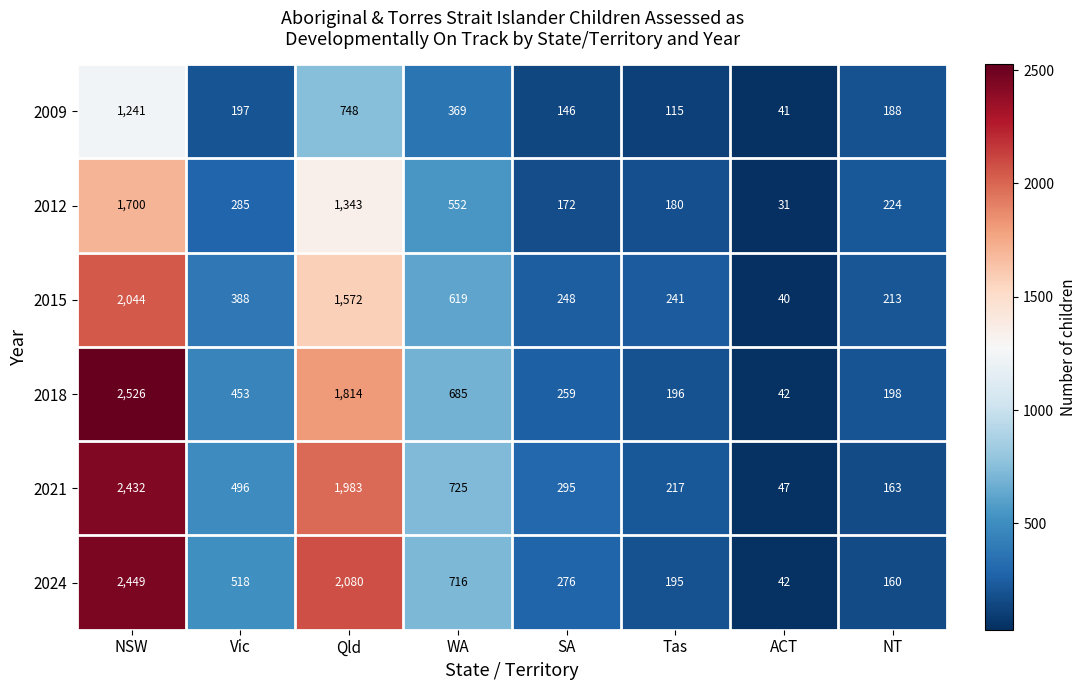

At how many categories does at least one series exceed 511?

4